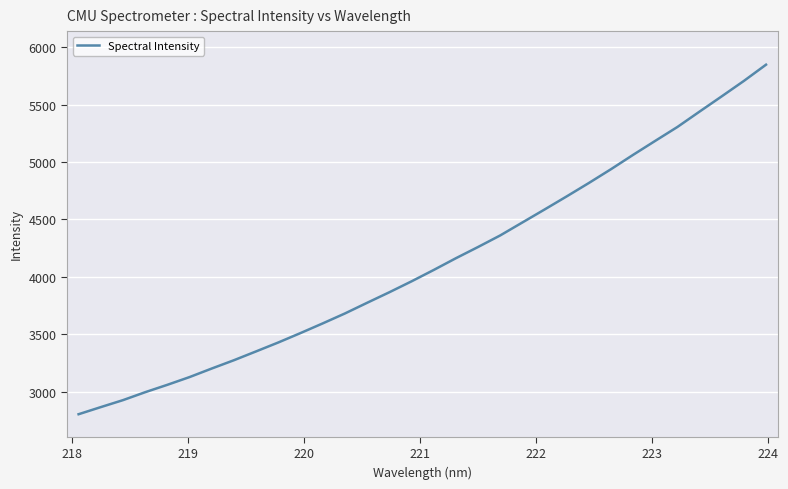

What is the minimum value shown in the chart?

2803.9